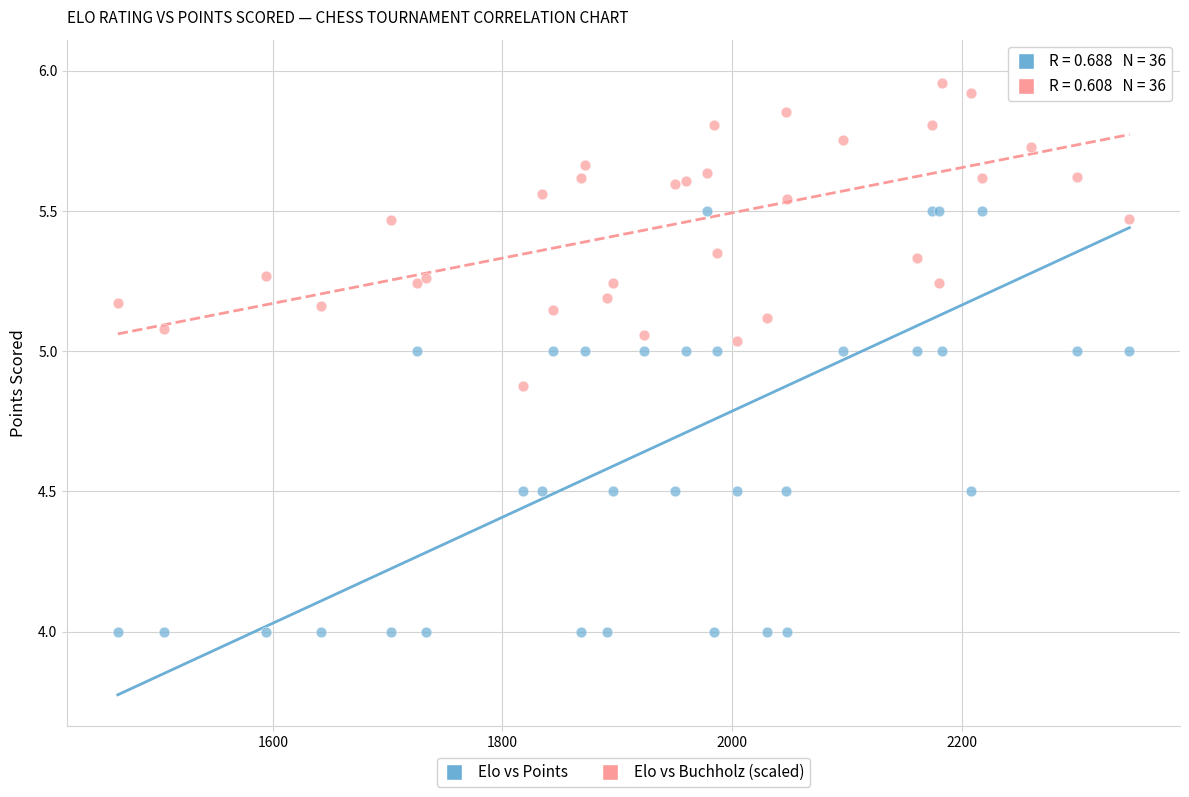

What are all the series names shown in the legend?

Elo vs Points, Elo vs Buchholz (scaled)